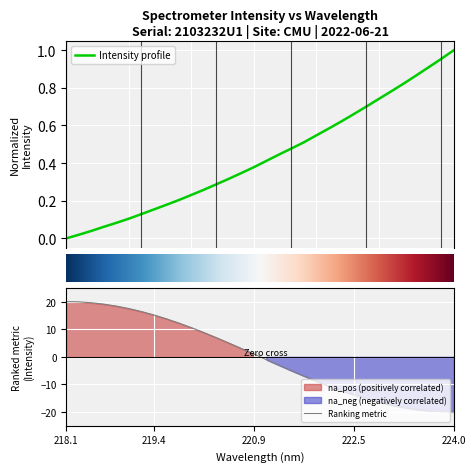

True or false: Ranking metric has a value of -13.8 at 222.5.

True